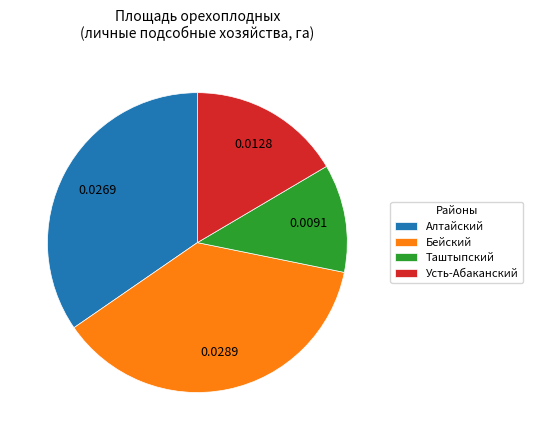

Is it true that Таштыпский is 2% of the pie?

False